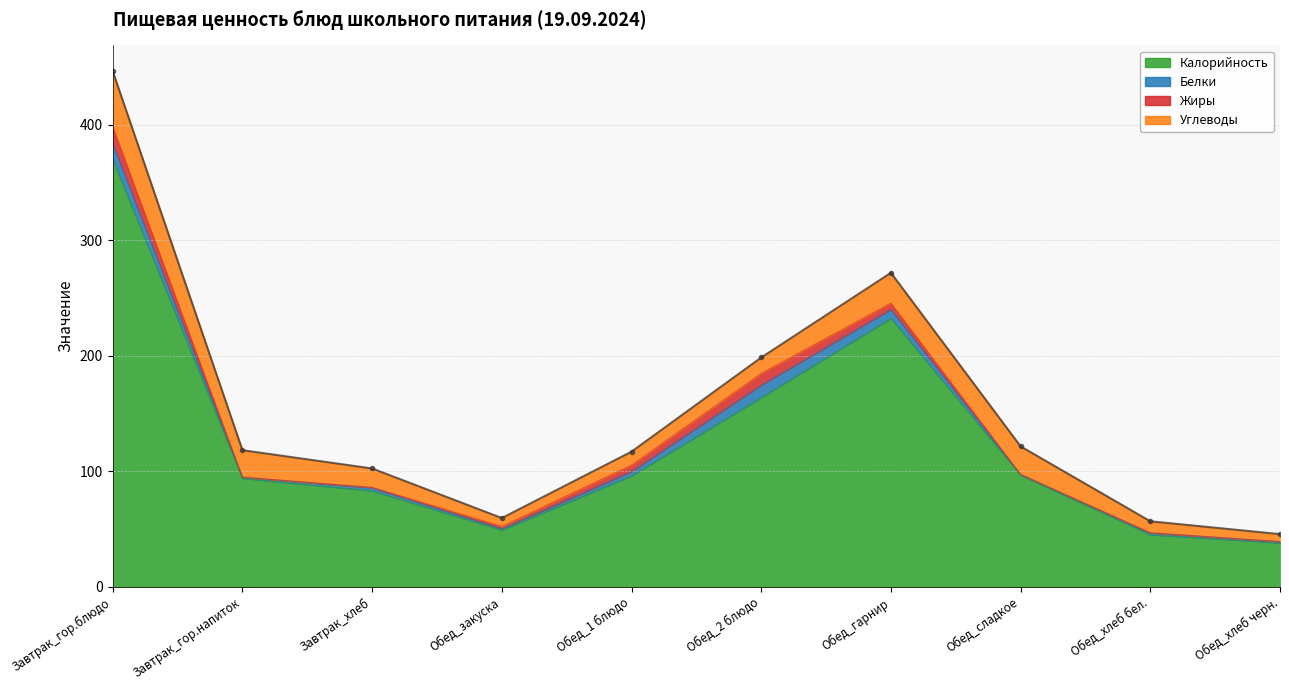

How many interior local peaks does the Жиры series have?

1